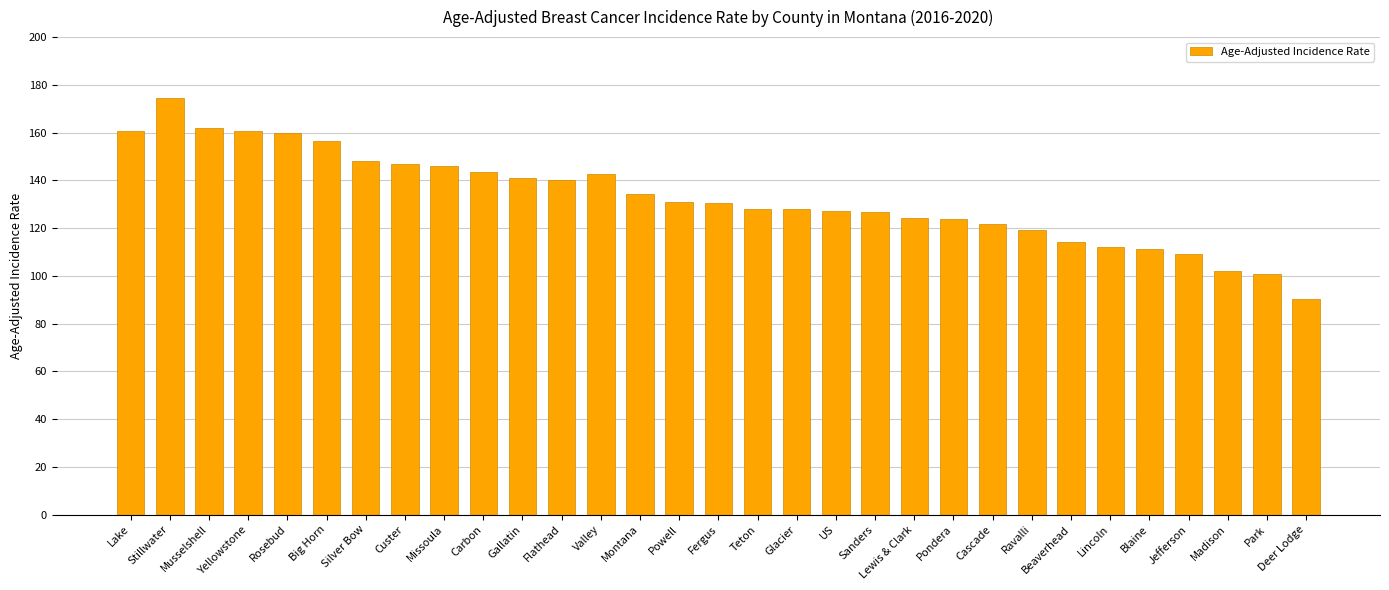

How many bars are there in total?

31